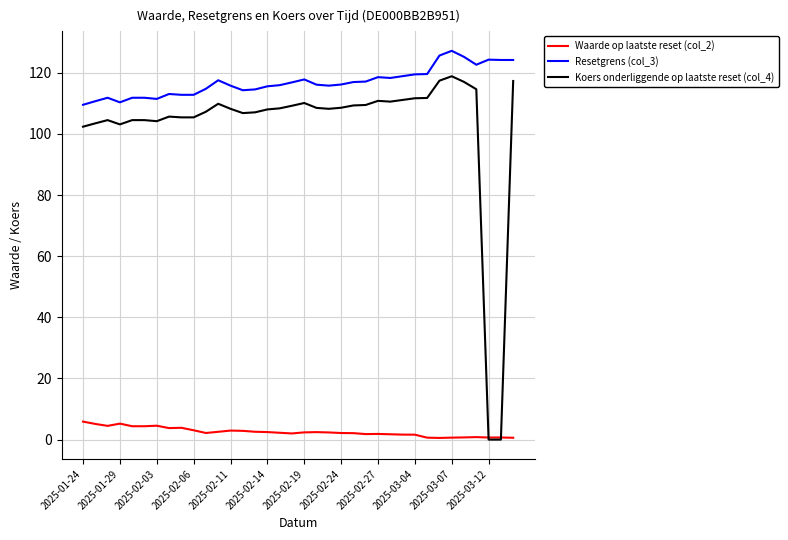

True or false: Resetgrens (col_3) and Koers onderliggende op laatste reset (col_4) intersect in this chart.

False